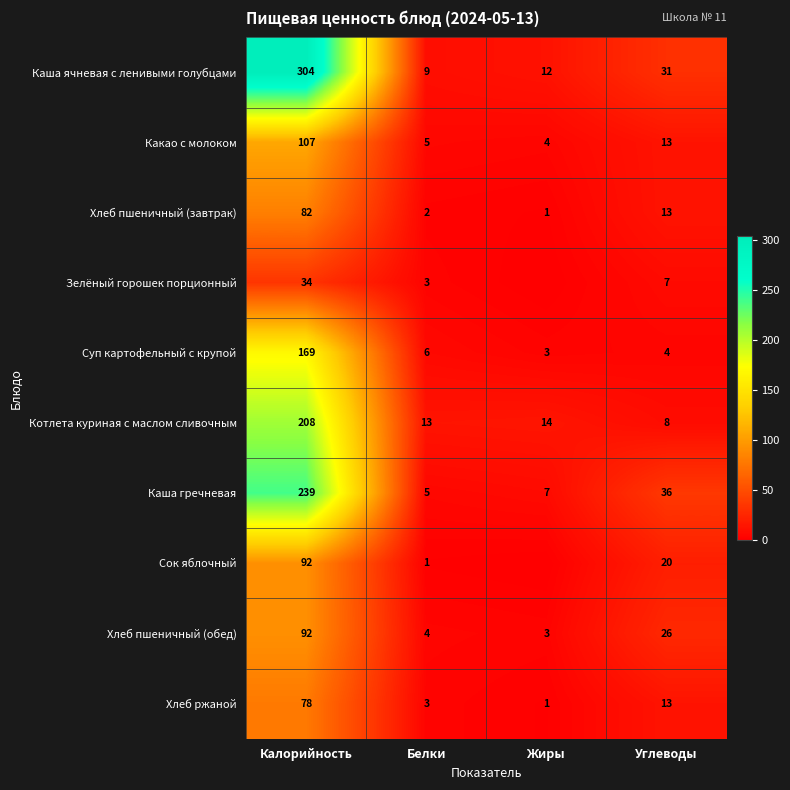

What is the sum of all Каша ячневая с ленивыми голубцами values?

356